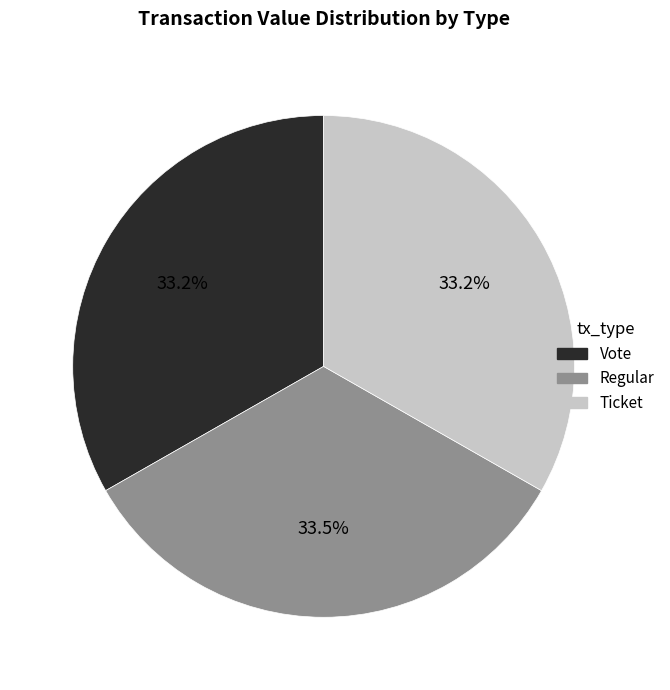

Is it true that Vote is 45% of the pie?

False